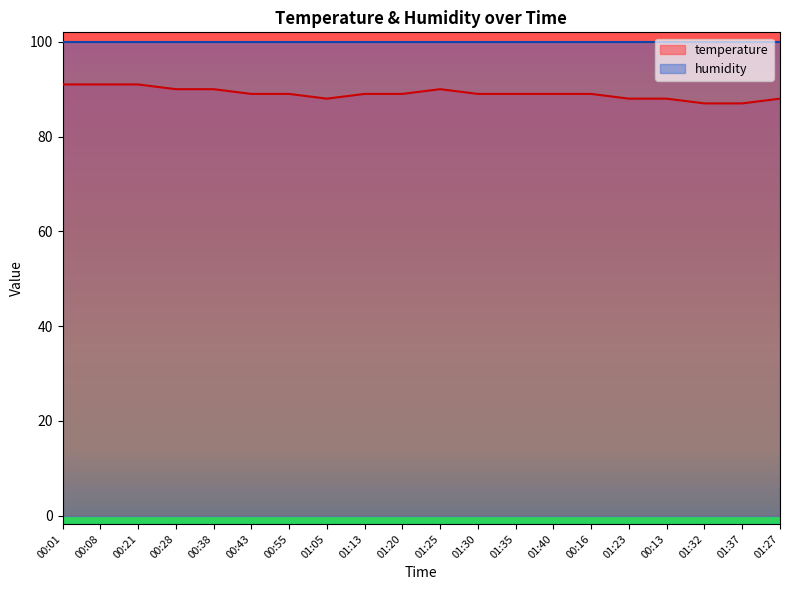

Read the value at 00:01.

91